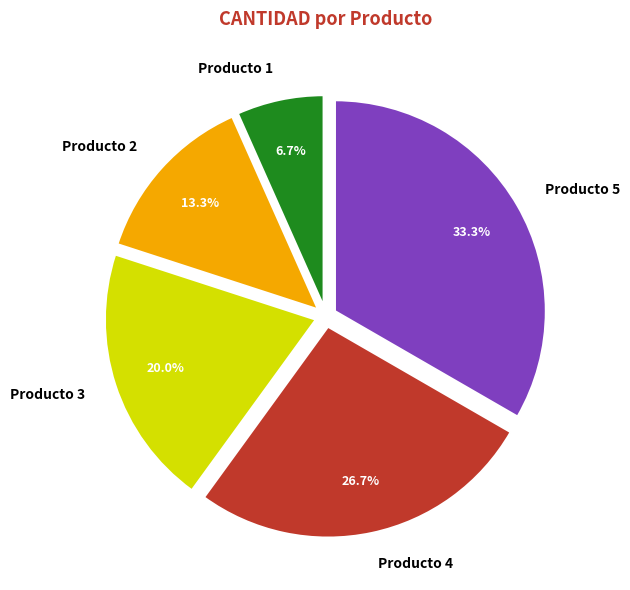

Between Producto 3 and Producto 4, which is larger?

Producto 4